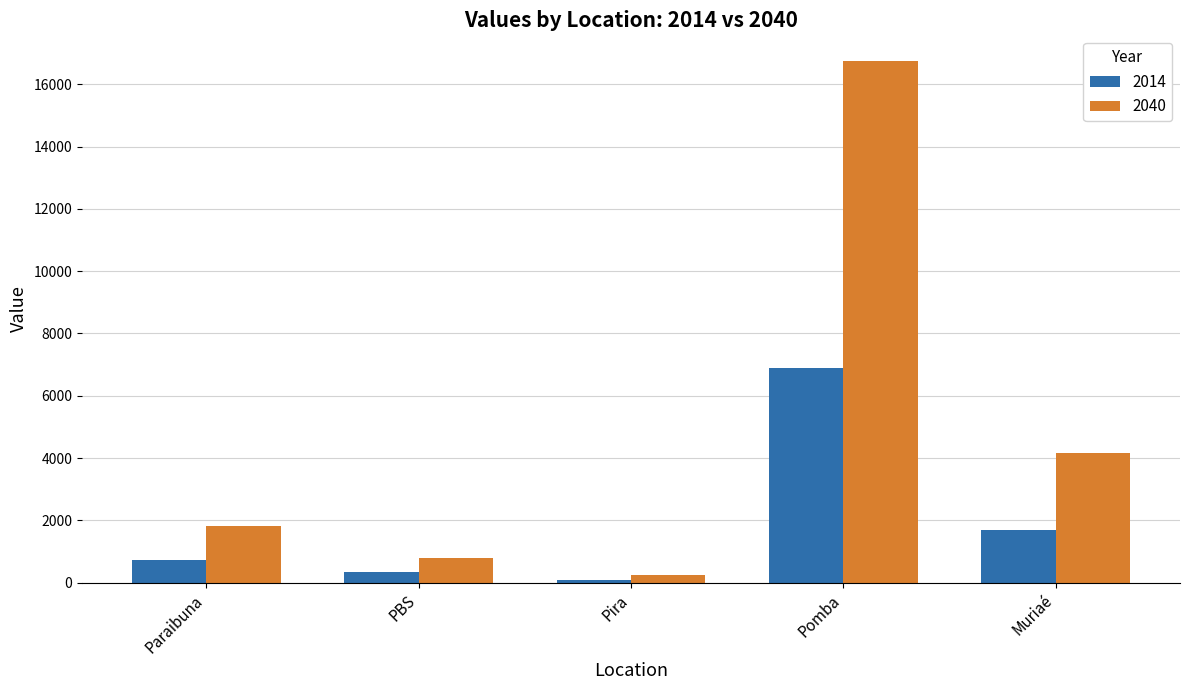

Which series has the largest total across all categories?

2040